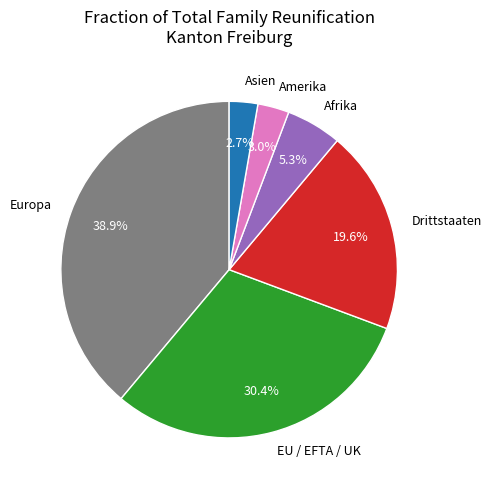

Does Drittstaaten account for over 50% of the chart?

No